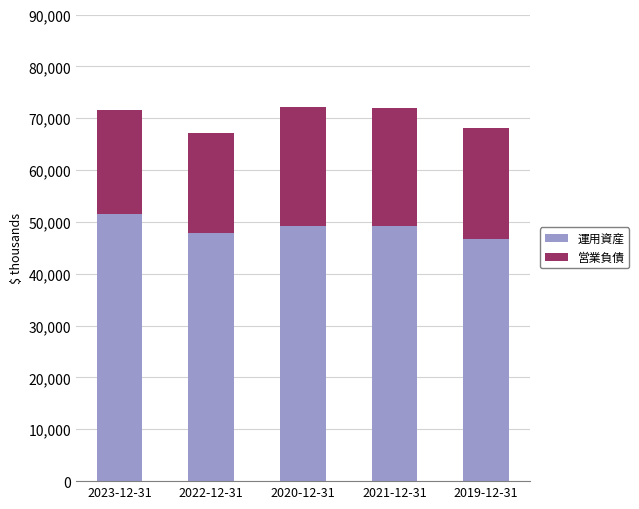

Are the bars horizontal?

No